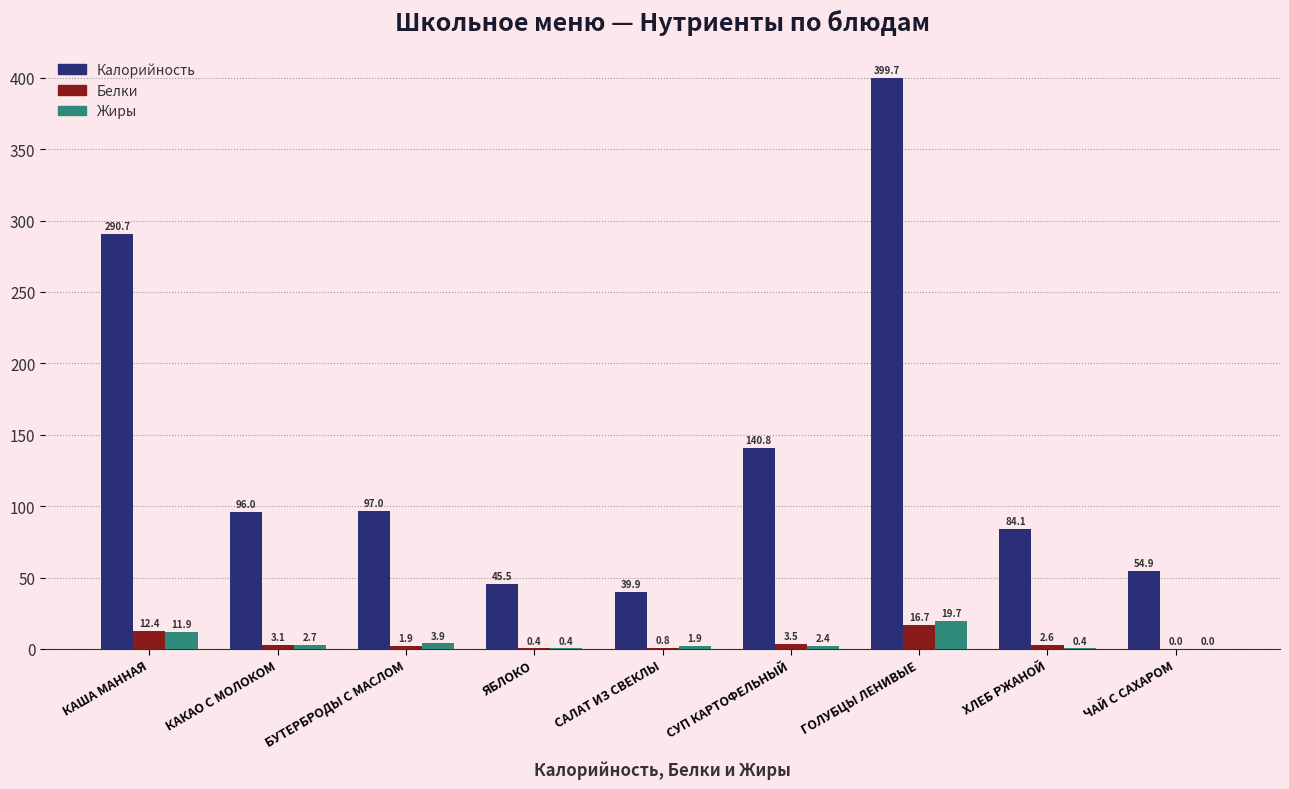

What is the sum of all Белки values?

41.4